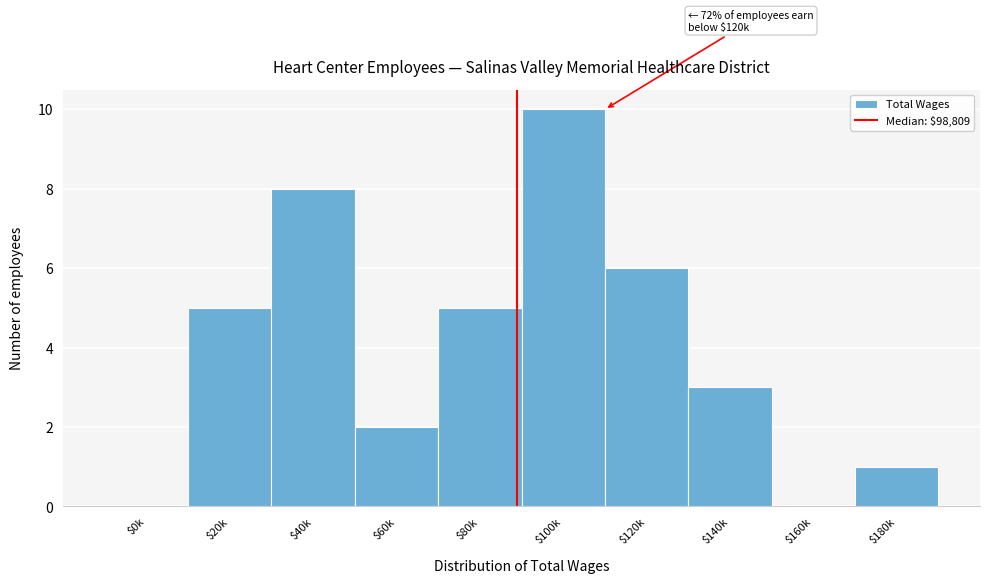

The value at $120k is 11. True or false?

False